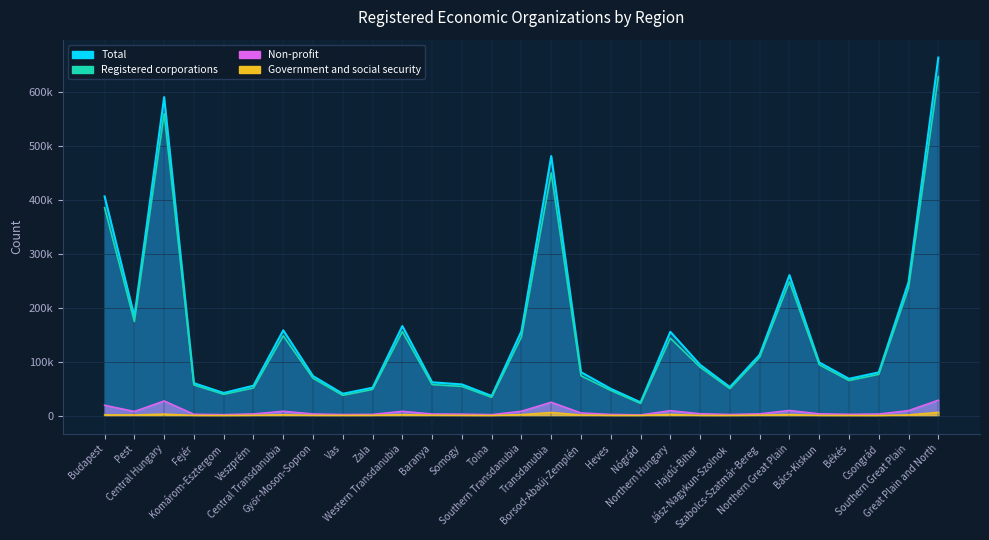

What is the label of the 10th point from the right?

Northern Hungary